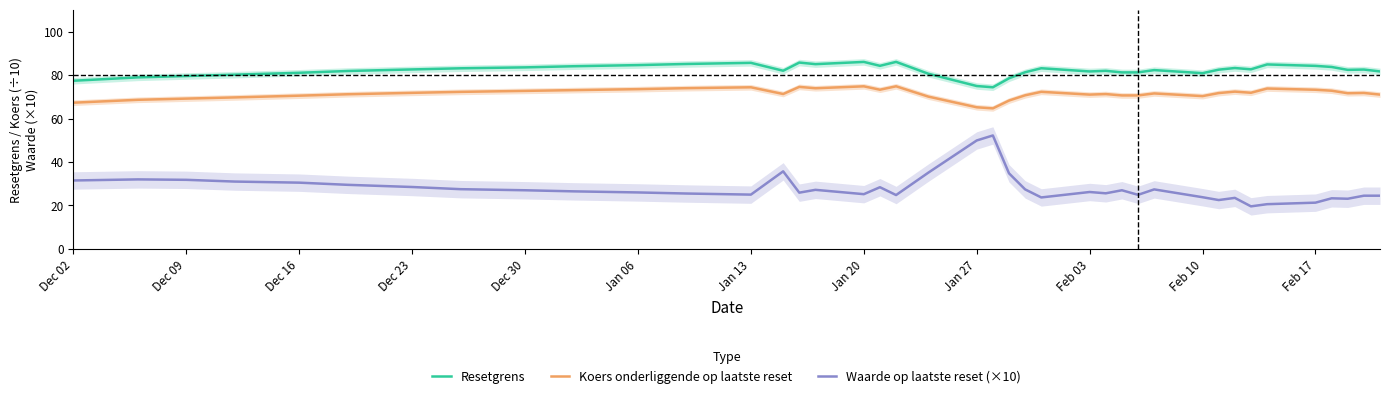

How many categories are shown in the chart?

40